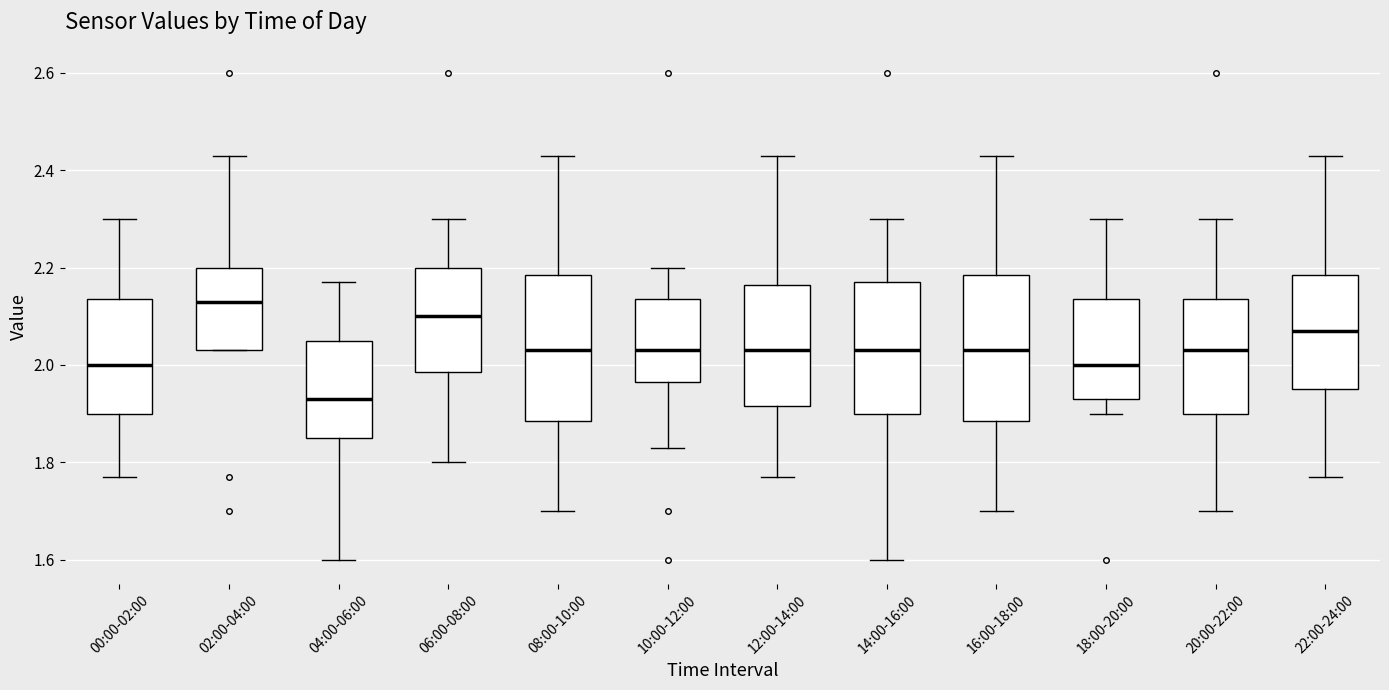

Reading left to right, transcribe this box plot: for each box, give where its median line is, the range the box spans, and where its two whiskers end, as read against the y-axis. The values are not printed on the chart, so give them approximately, as read against the axis.

00:00-02:00: median 2.00, box 1.90 to 2.14, whiskers 1.78 to 2.30
02:00-04:00: median 2.14, box 2.04 to 2.20, whiskers 2.04 to 2.44
04:00-06:00: median 1.94, box 1.86 to 2.06, whiskers 1.60 to 2.18
06:00-08:00: median 2.10, box 1.98 to 2.20, whiskers 1.80 to 2.30
08:00-10:00: median 2.04, box 1.88 to 2.18, whiskers 1.70 to 2.44
10:00-12:00: median 2.04, box 1.96 to 2.14, whiskers 1.84 to 2.20
12:00-14:00: median 2.04, box 1.92 to 2.16, whiskers 1.78 to 2.44
14:00-16:00: median 2.04, box 1.90 to 2.18, whiskers 1.60 to 2.30
16:00-18:00: median 2.04, box 1.88 to 2.18, whiskers 1.70 to 2.44
18:00-20:00: median 2.00, box 1.94 to 2.14, whiskers 1.90 to 2.30
20:00-22:00: median 2.04, box 1.90 to 2.14, whiskers 1.70 to 2.30
22:00-24:00: median 2.08, box 1.96 to 2.18, whiskers 1.78 to 2.44